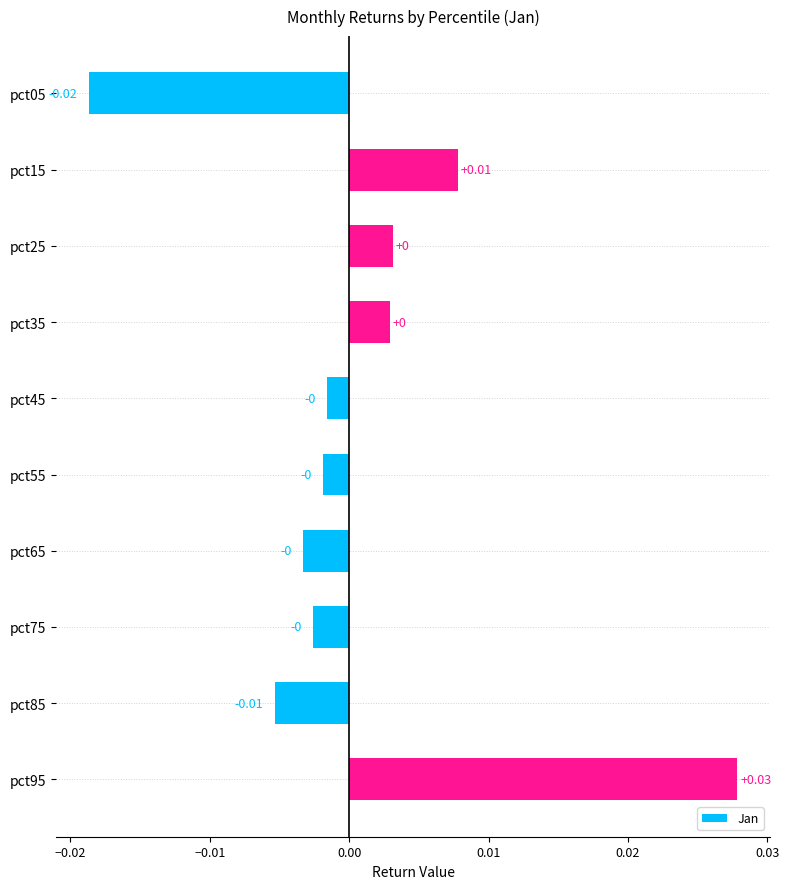

How many positive values are there?

4